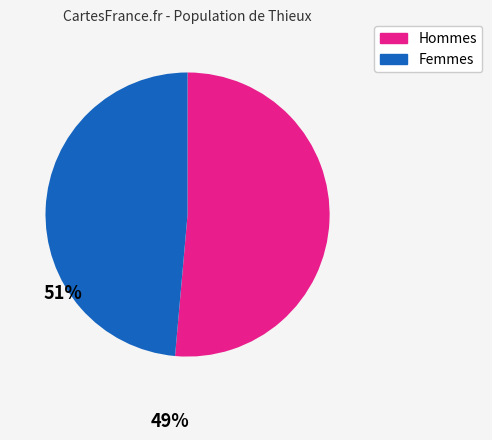

Do Femmes and Hommes together represent more than half of the pie?

Yes